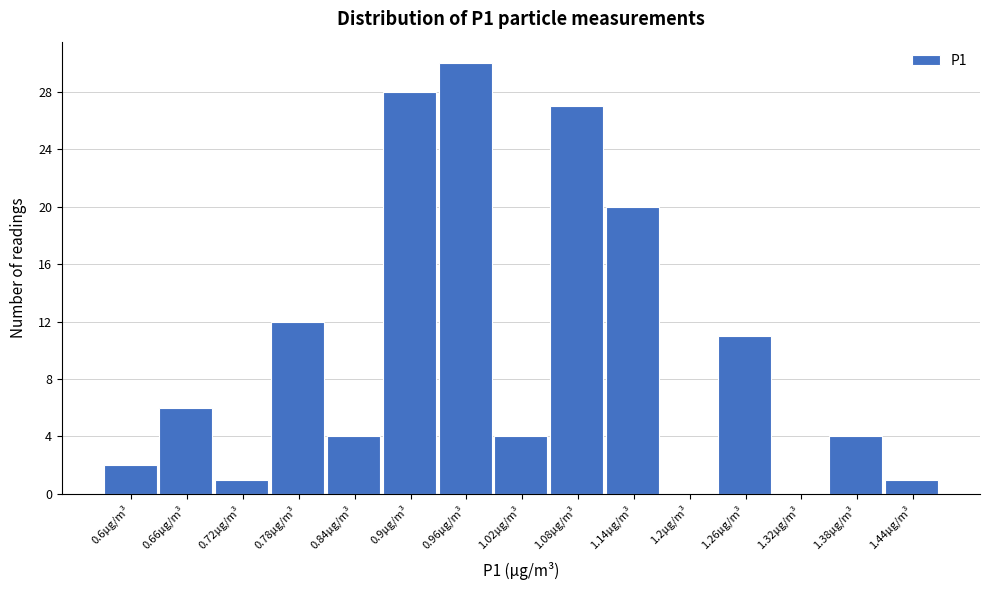

Reading right to left, extract all data points from this chart.

1.44µg/m³=1	1.38µg/m³=4	1.32µg/m³=0	1.26µg/m³=11	1.2µg/m³=0	1.14µg/m³=20	1.08µg/m³=27	1.02µg/m³=4	0.96µg/m³=30	0.9µg/m³=28	0.84µg/m³=4	0.78µg/m³=12	0.72µg/m³=1	0.66µg/m³=6	0.6µg/m³=2